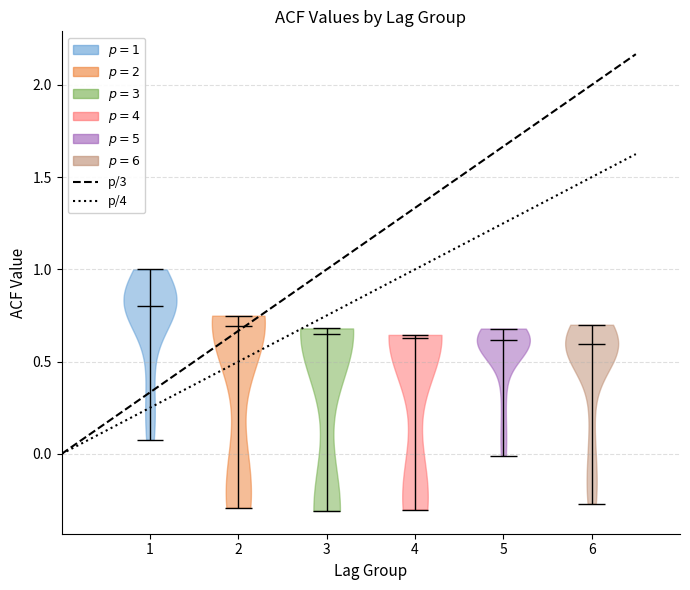

Reading left to right, read every violin against the y-axis: where its median line is, and the lowest and highest points it reaches. The values are not printed on the chart, so give them approximately, as read against the axis.

1: median line 0.80, lowest point 0.10, highest point 1.00
2: median line 0.70, lowest point -0.30, highest point 0.75
3: median line 0.65, lowest point -0.30, highest point 0.70
4: median line 0.65, lowest point -0.30, highest point 0.65
5: median line 0.60, lowest point 0.00, highest point 0.70
6: median line 0.60, lowest point -0.25, highest point 0.70